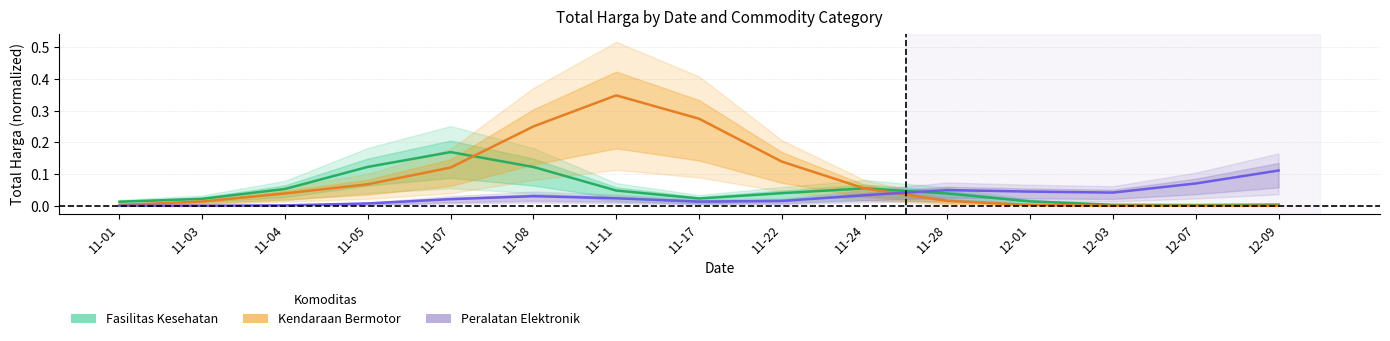

The value of Kendaraan Bermotor at 11-03 is 0.0. True or false?

True